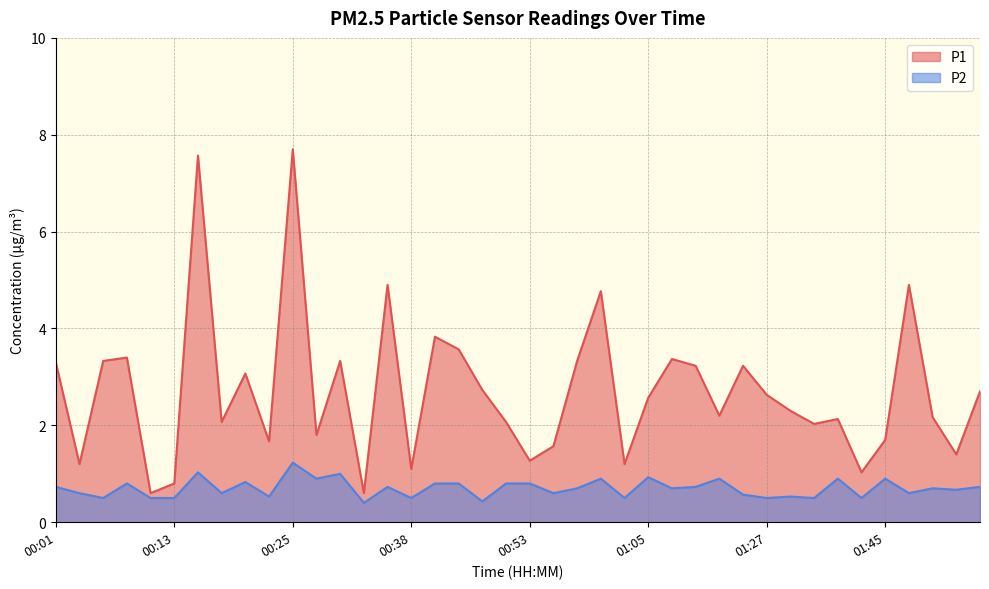

Rank the categories by P1 value from highest to lowest.

00:25, 00:16, 00:35, 01:48, 01:00, 00:40, 00:42, 00:08, 01:08, 00:06, 00:30, 00:57, 00:01, 01:10, 01:21, 00:21, 00:48, 01:55, 01:27, 01:05, 01:29, 01:13, 01:50, 01:40, 00:18, 00:50, 01:38, 00:28, 01:45, 00:23, 00:55, 01:53, 00:53, 00:03, 01:02, 00:38, 01:43, 00:13, 00:11, 00:33